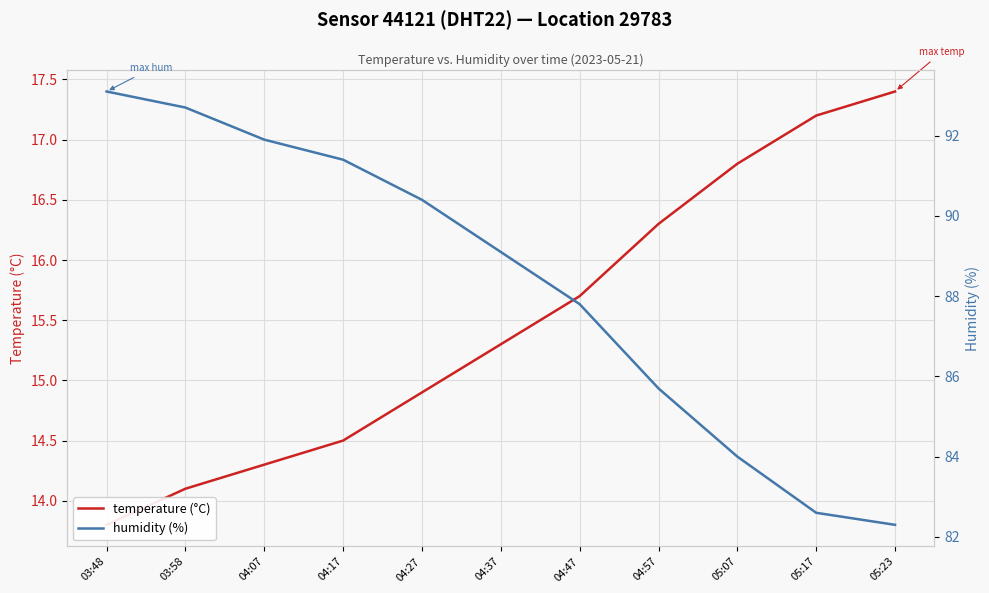

Reading left to right, transcribe all the data shown in this chart.

temperature (°C): 03:48=13.8	03:58=14.1	04:07=14.3	04:17=14.5	04:27=14.9	04:37=15.3	04:47=15.7	04:57=16.3	05:07=16.8	05:17=17.2	05:23=17.4
humidity (%): 03:48=93.1	03:58=92.7	04:07=91.9	04:17=91.4	04:27=90.4	04:37=89.1	04:47=87.8	04:57=85.7	05:07=84.0	05:17=82.6	05:23=82.3